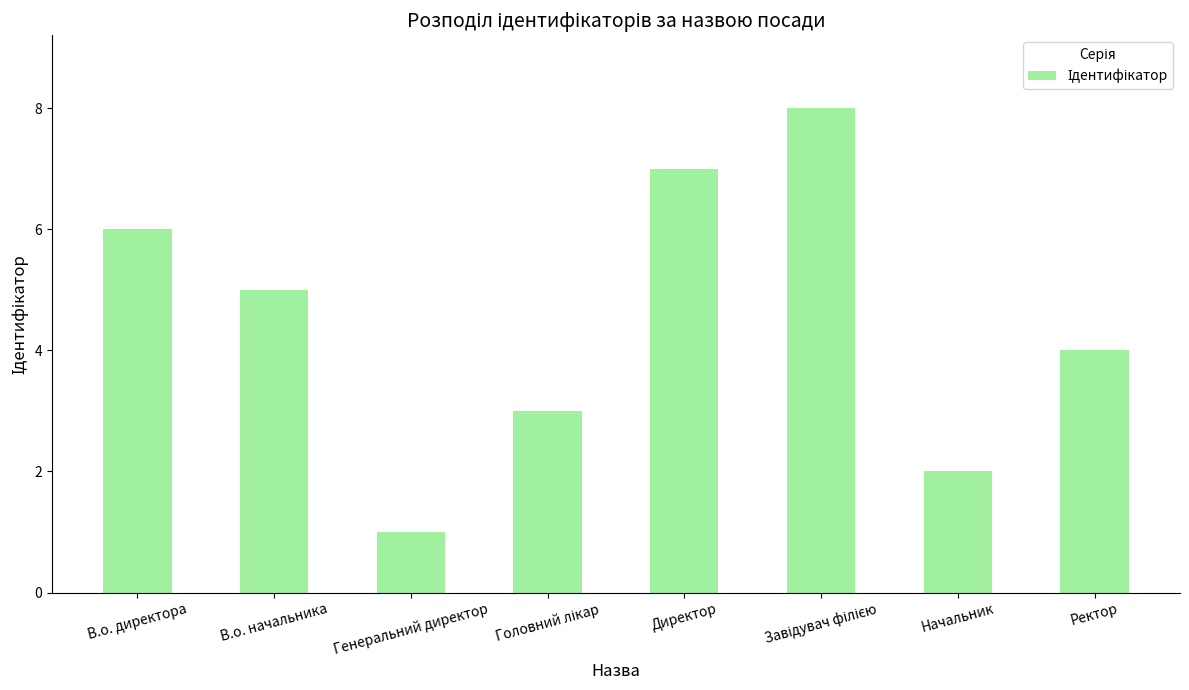

What is the difference between the values at Начальник and Директор?

5